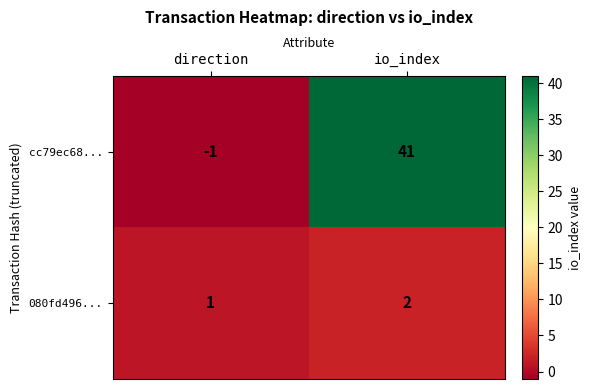

Reading left to right, extract all data points from this chart.

cc79ec68...: -1	41
080fd496...: 1	2